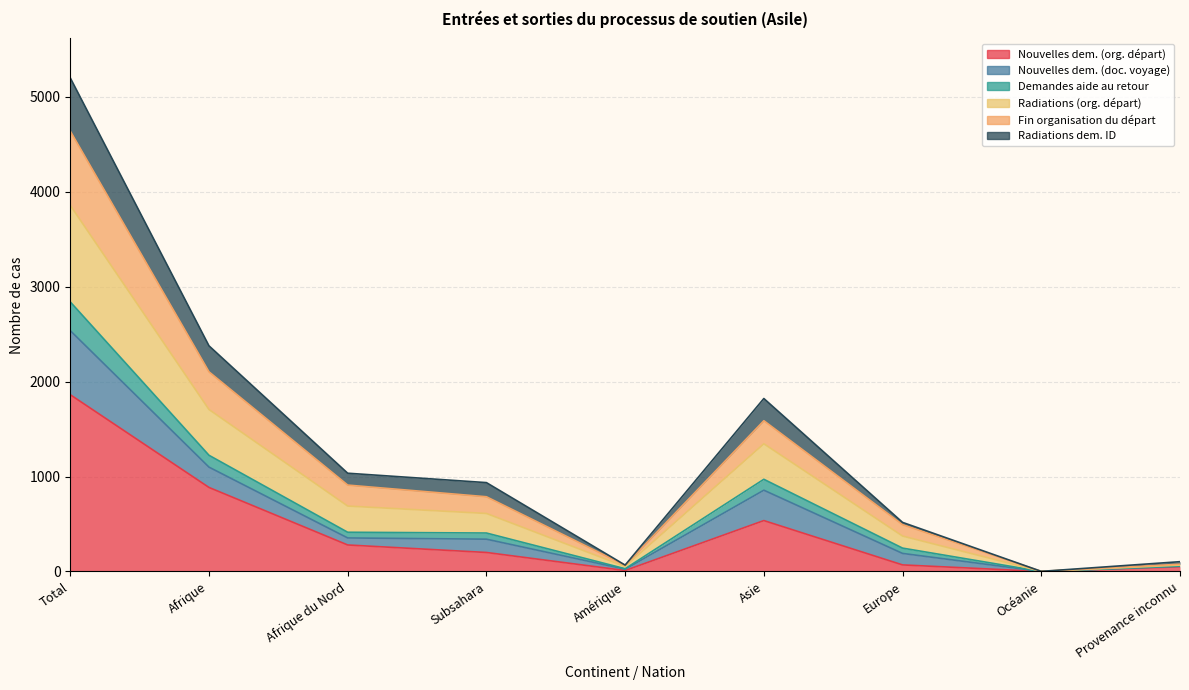

Between Asie and Provenance inconnu, which is larger?

Asie